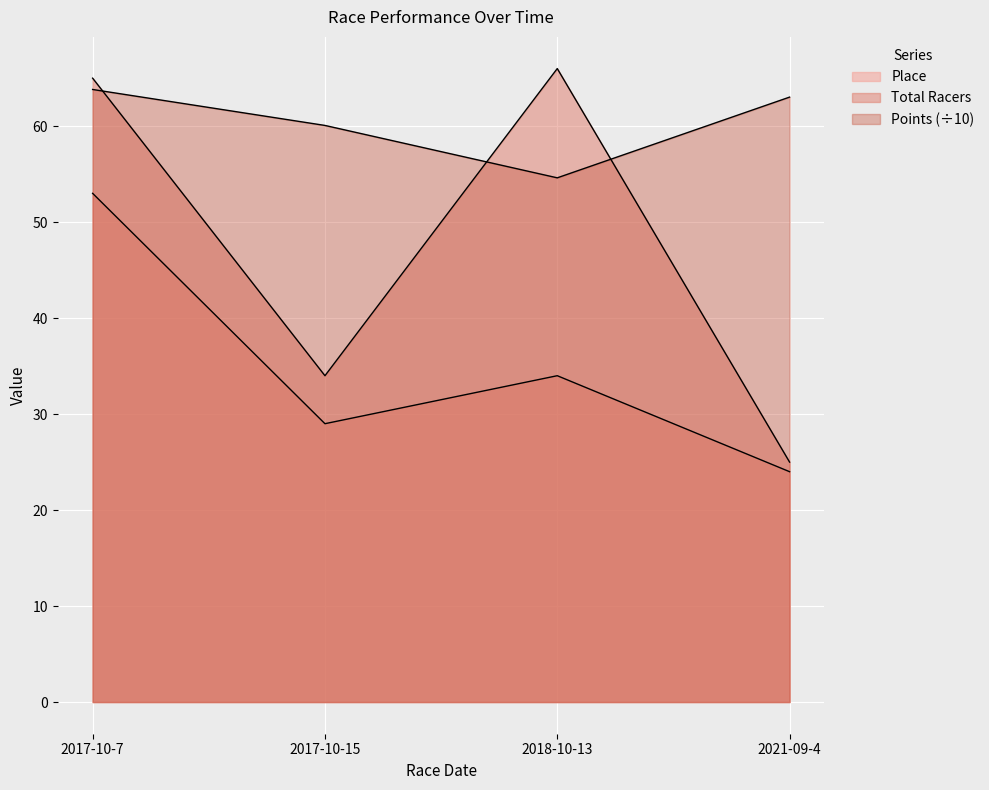

In Place, how many points are higher than both neighbors (excluding endpoints)?

1